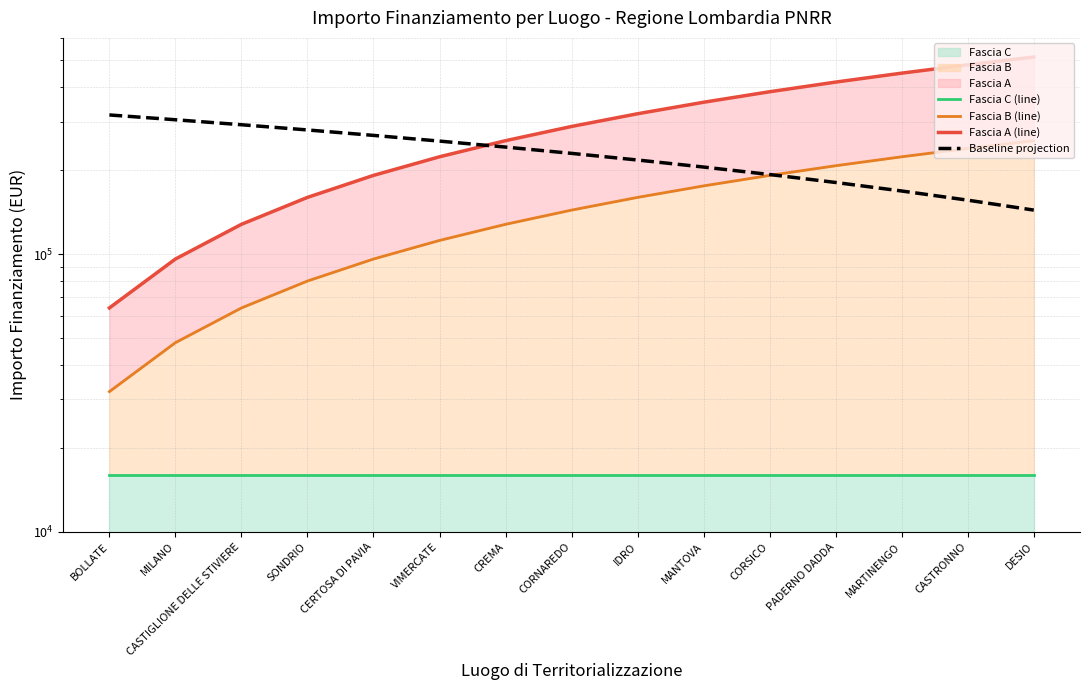

Reading left to right, list all the values displayed in this chart.

Fascia C (line): BOLLATE=16000.0	MILANO=16000.0	CASTIGLIONE DELLE STIVIERE=16000.0	SONDRIO=16000.0	CERTOSA DI PAVIA=16000.0	VIMERCATE=16000.0	CREMA=16000.0	CORNAREDO=16000.0	IDRO=16000.0	MANTOVA=16000.0	CORSICO=16000.0	PADERNO DADDA=16000.0	MARTINENGO=16000.0	CASTRONNO=16000.0	DESIO=16000.0
Fascia B (line): BOLLATE=32000.0	MILANO=48000.0	CASTIGLIONE DELLE STIVIERE=64000.0	SONDRIO=80000.0	CERTOSA DI PAVIA=96000.0	VIMERCATE=112000.0	CREMA=128000.0	CORNAREDO=144000.0	IDRO=160000.0	MANTOVA=176000.0	CORSICO=192000.0	PADERNO DADDA=208000.0	MARTINENGO=224000.0	CASTRONNO=240000.0	DESIO=256000.0
Fascia A (line): BOLLATE=64000.0	MILANO=96000.0	CASTIGLIONE DELLE STIVIERE=128000.0	SONDRIO=160000.0	CERTOSA DI PAVIA=192000.0	VIMERCATE=224000.0	CREMA=256000.0	CORNAREDO=288000.0	IDRO=320000.0	MANTOVA=352000.0	CORSICO=384000.0	PADERNO DADDA=416000.0	MARTINENGO=448000.0	CASTRONNO=480000.0	DESIO=512000.0
Baseline projection: BOLLATE=316800.0	MILANO=304457.1	CASTIGLIONE DELLE STIVIERE=292114.3	SONDRIO=279771.4	CERTOSA DI PAVIA=267428.6	VIMERCATE=255085.7	CREMA=242742.9	CORNAREDO=230400.0	IDRO=218057.1	MANTOVA=205714.3	CORSICO=193371.4	PADERNO DADDA=181028.6	MARTINENGO=168685.7	CASTRONNO=156342.9	DESIO=144000.0